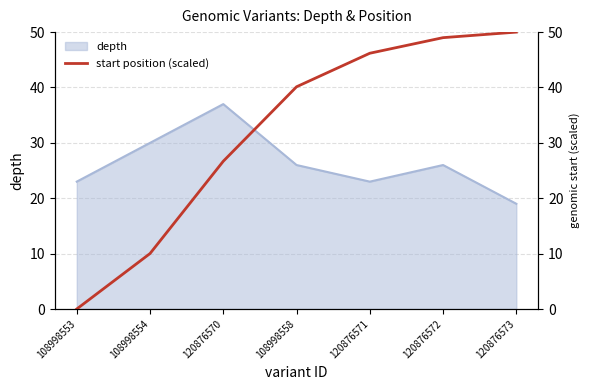

Is it true that depth equals 23 at 108998553?

True